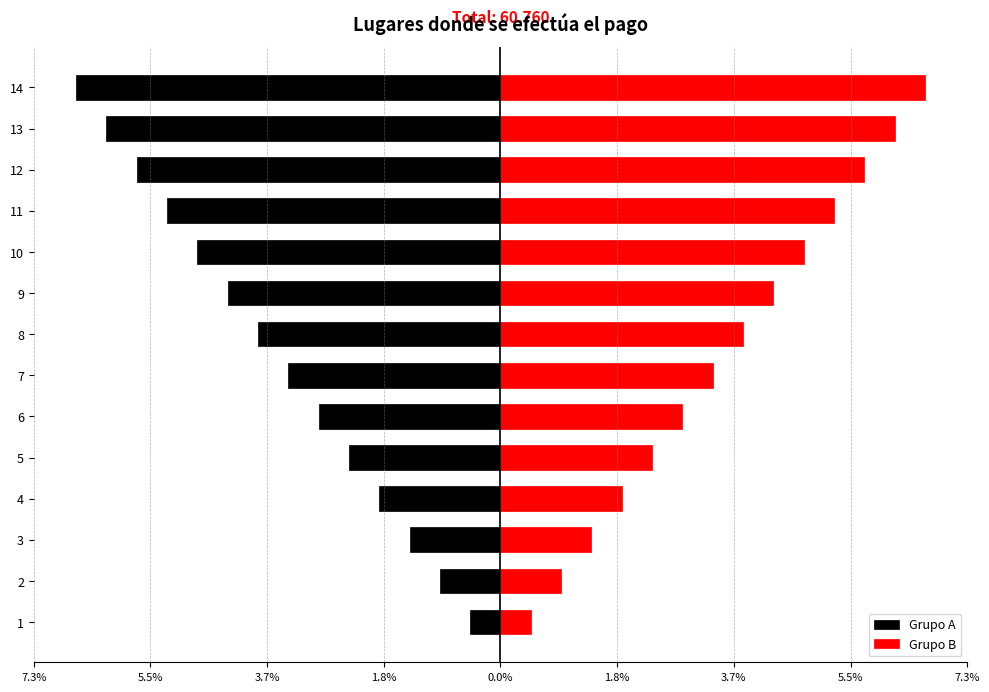

Between 5 and 10, which series saw the biggest shift?

Grupo A